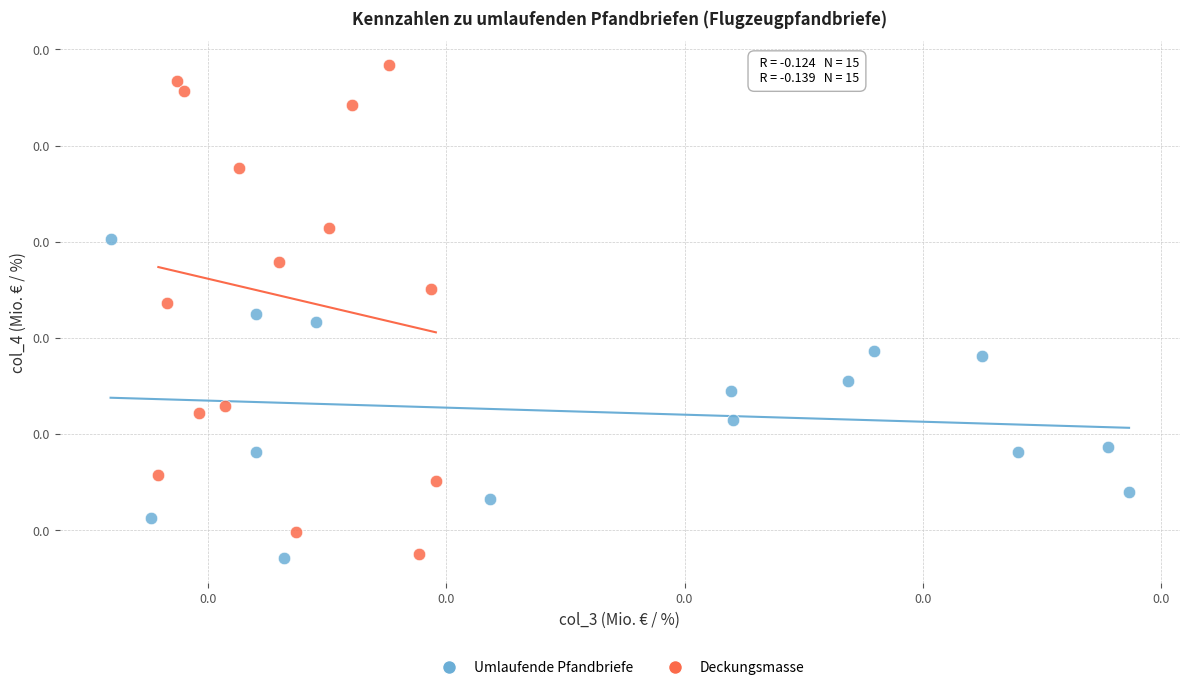

What are all the series names shown in the legend?

Umlaufende Pfandbriefe, Deckungsmasse